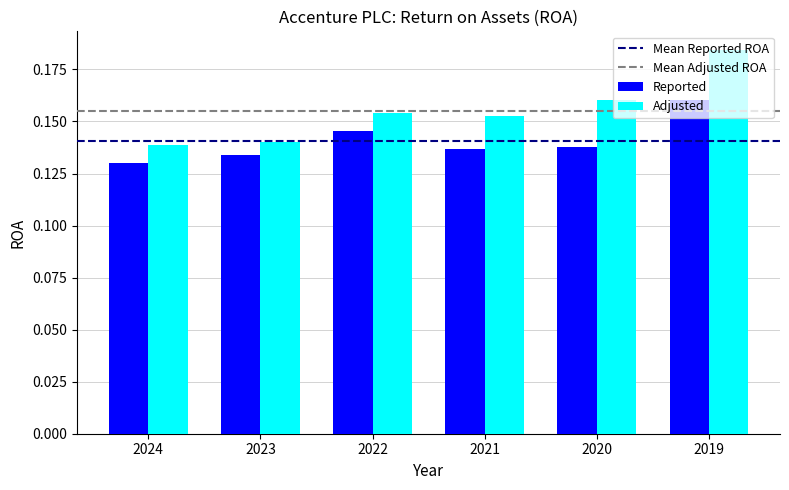

How many bars are there in each group?

2